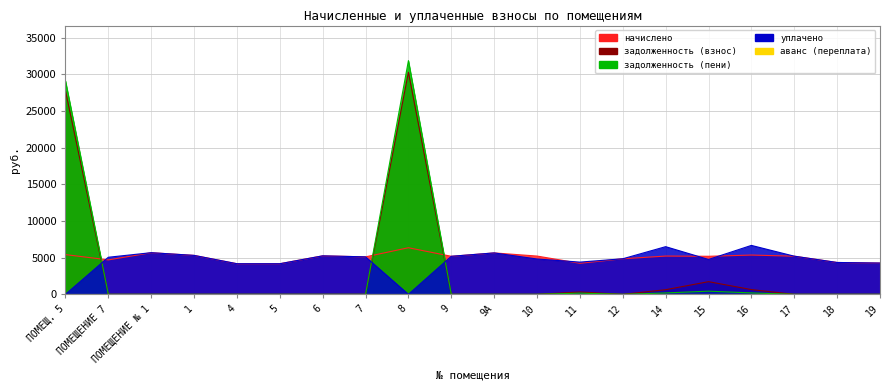

Reading left to right, transcribe all the data shown in this chart.

начислено: 5422.1	4700.2	5683.2	5314.6	4177.9	4177.9	5253.1	5114.9	6359.0	5191.7	5652.5	5222.4	4239.4	4853.8	5222.4	5191.7	5360.6	5207.0	4346.9	4270.1
уплачено: 0.0	5061.2	5683.2	5314.6	4177.9	4177.9	5253.1	5114.9	0.0	5191.7	5652.5	4821.2	4398.3	4853.8	6505.1	4759.0	6677.3	5207.0	4346.9	4270.1
задолженность (взнос): 27787.9	0.0	0.0	0.0	0.0	0.0	0.0	0.0	30300.7	0.0	0.0	0.0	320.8	0.0	631.1	1730.6	647.9	0.0	0.0	0.0
задолженность (пени): 29143.5	0.0	0.0	0.0	0.0	0.0	0.0	0.0	31890.4	0.0	0.0	0.0	166.6	0.0	193.9	432.6	199.1	0.0	0.0	0.0